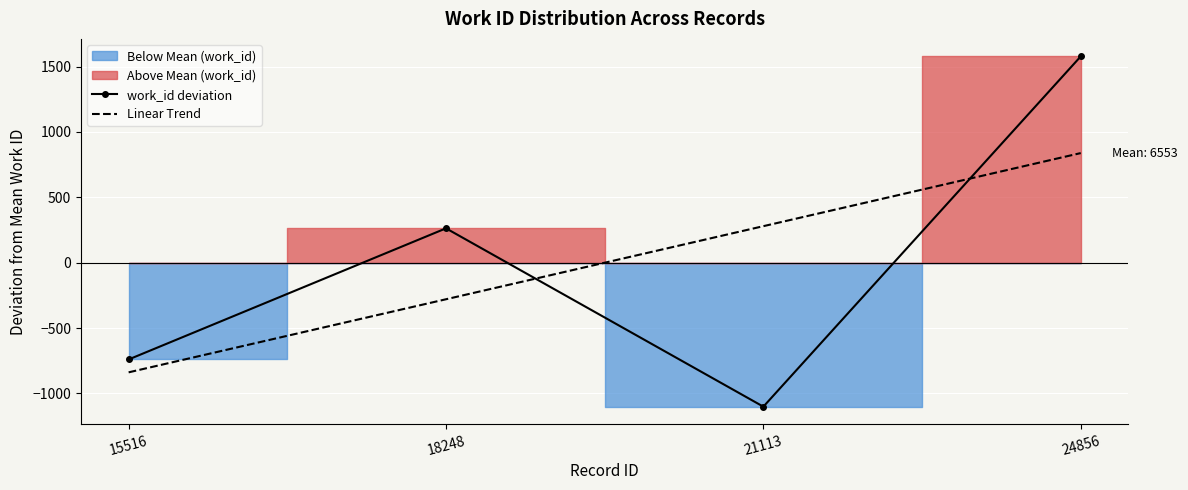

Between which two adjacent categories do Linear Trend and work_id deviation first intersect?

18248 and 21113